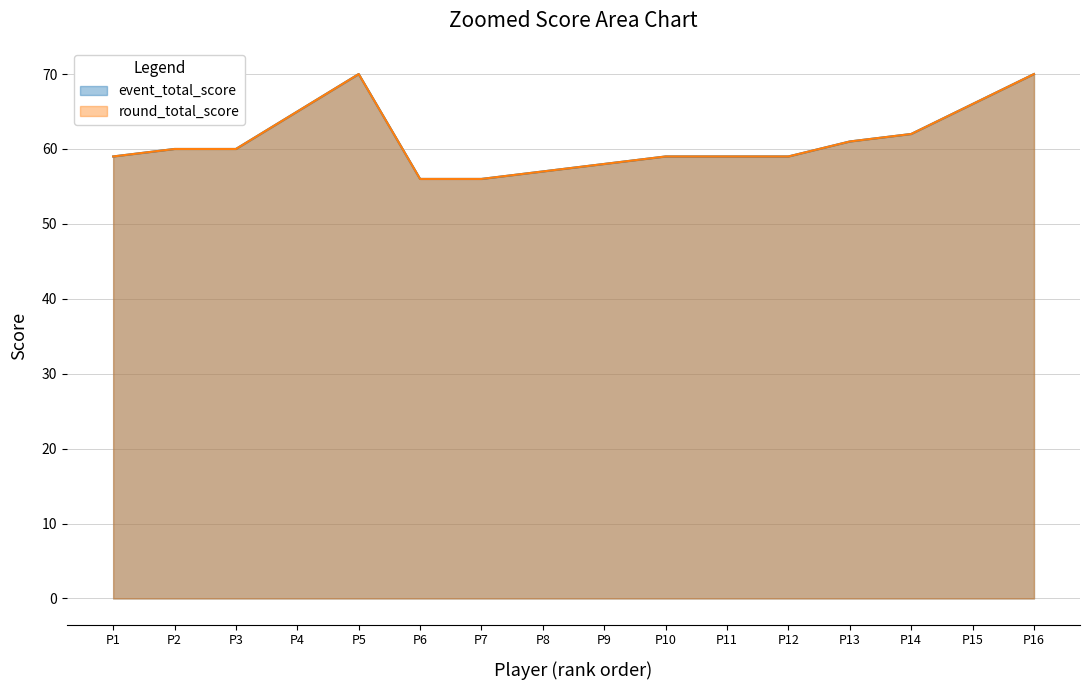

True or false: event_total_score has more than 1 points higher than both neighbors.

False